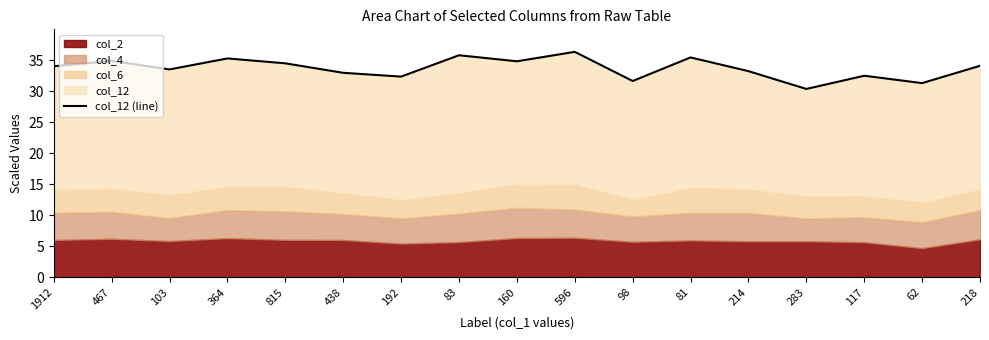

The value at 815 is 34.5. True or false?

True